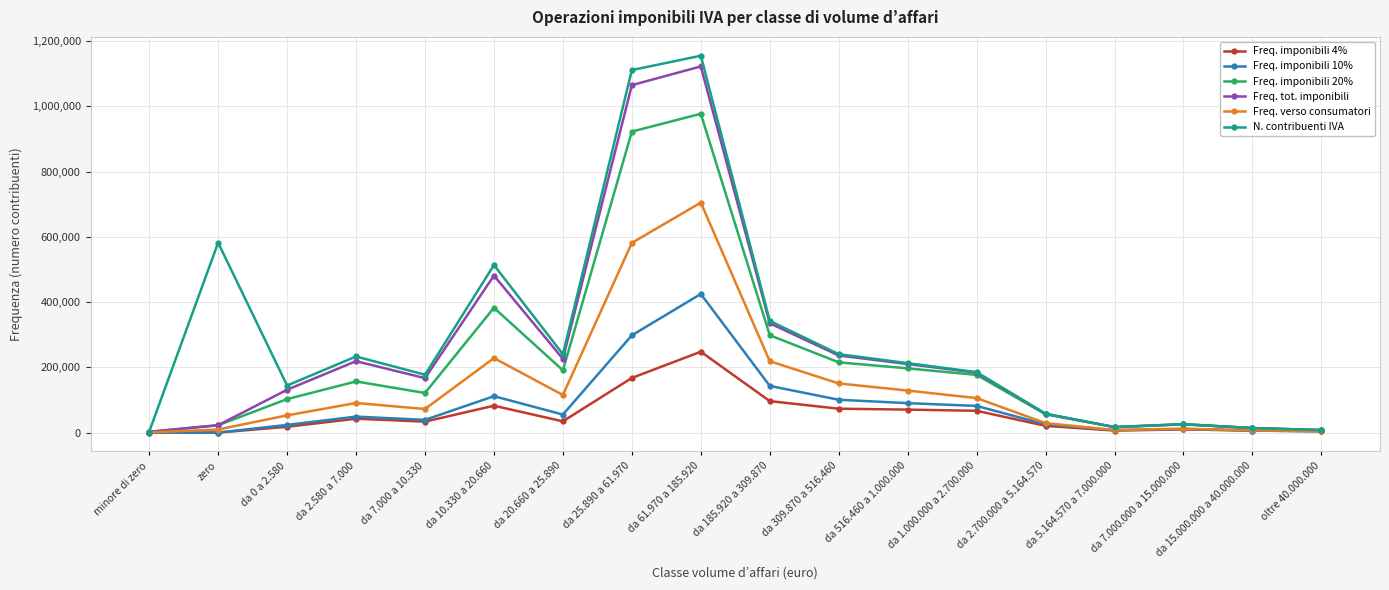

Which series has the largest range (max minus min)?

N. contribuenti IVA